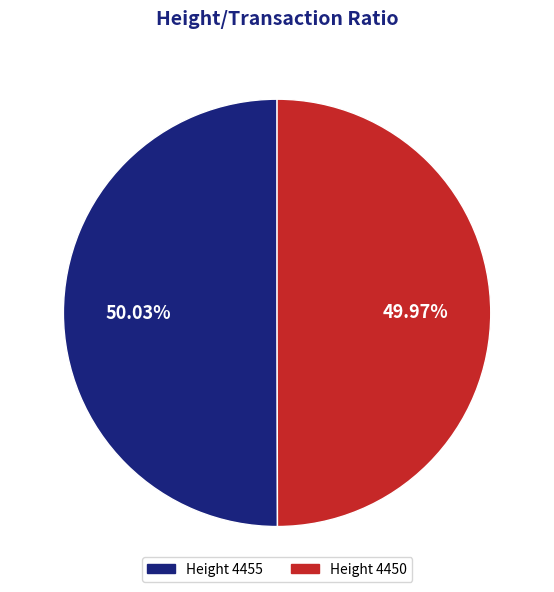

Count the number of slices in the pie.

2